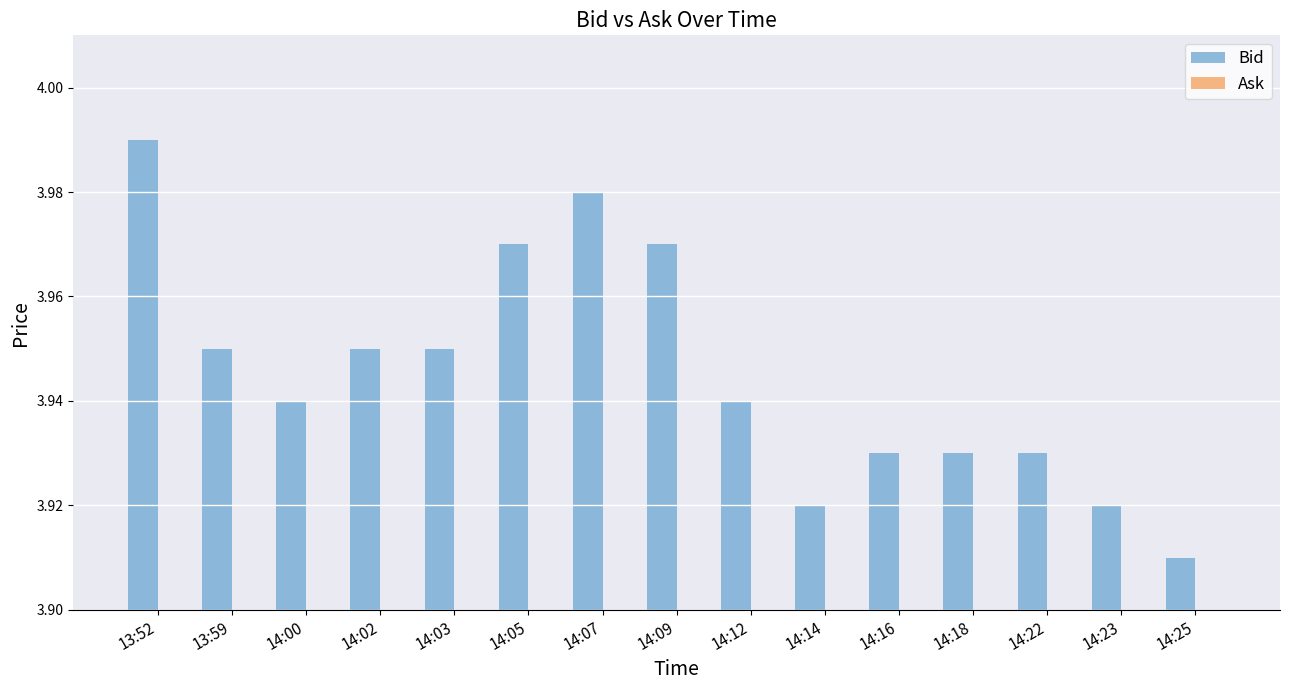

Count the values in the range 3 to 4.

15